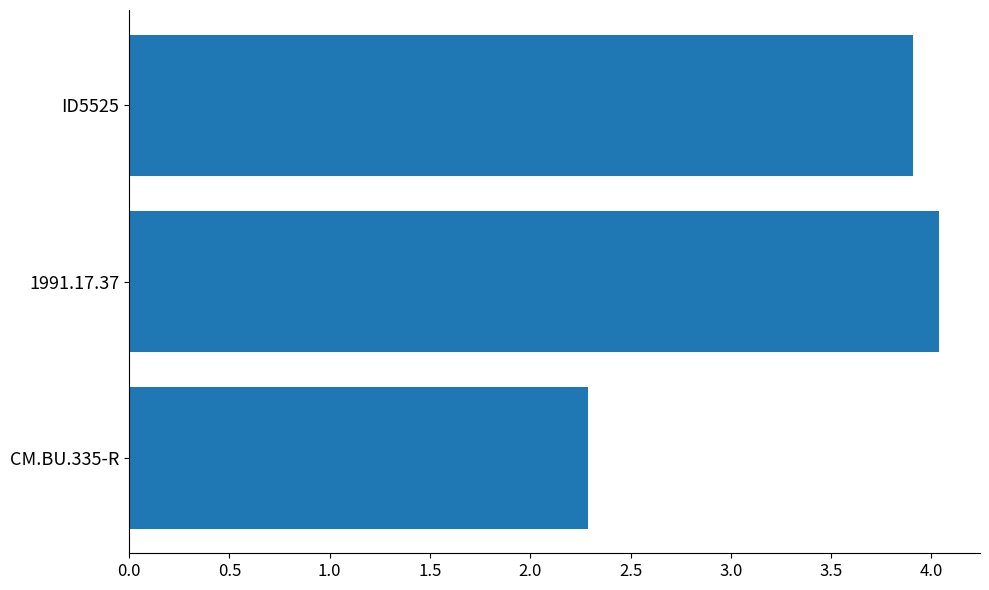

The value at CM.BU.335-R is 3.3. True or false?

False